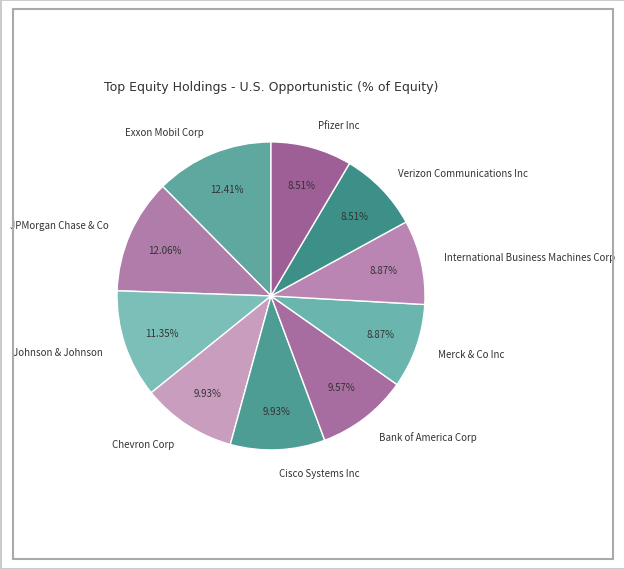

Count the number of slices in the pie.

10